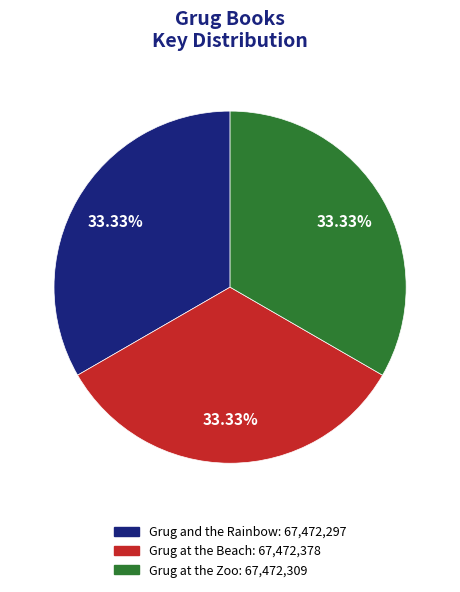

What percentage do Grug at the Beach and Grug and the Rainbow together represent?

66.7%